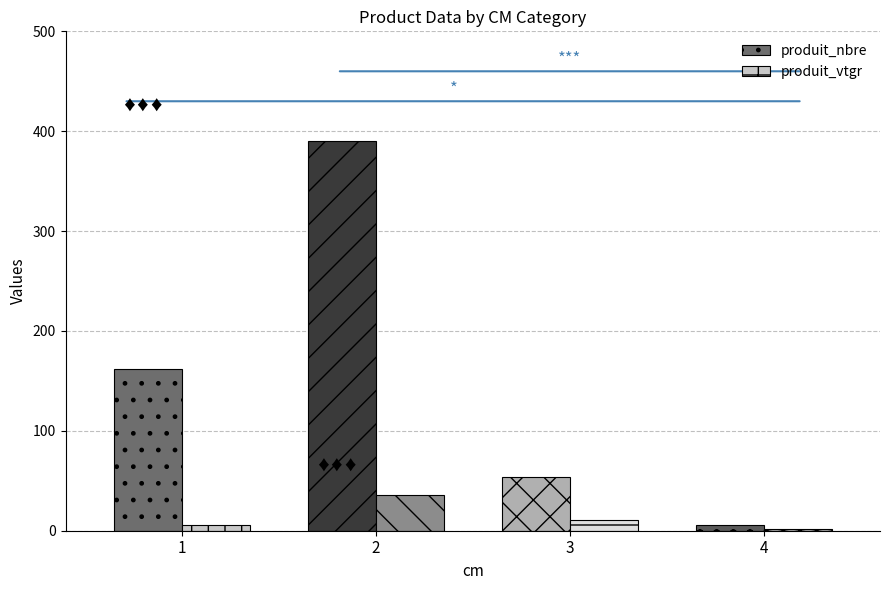

At which label does produit_nbre first exceed 162?

2